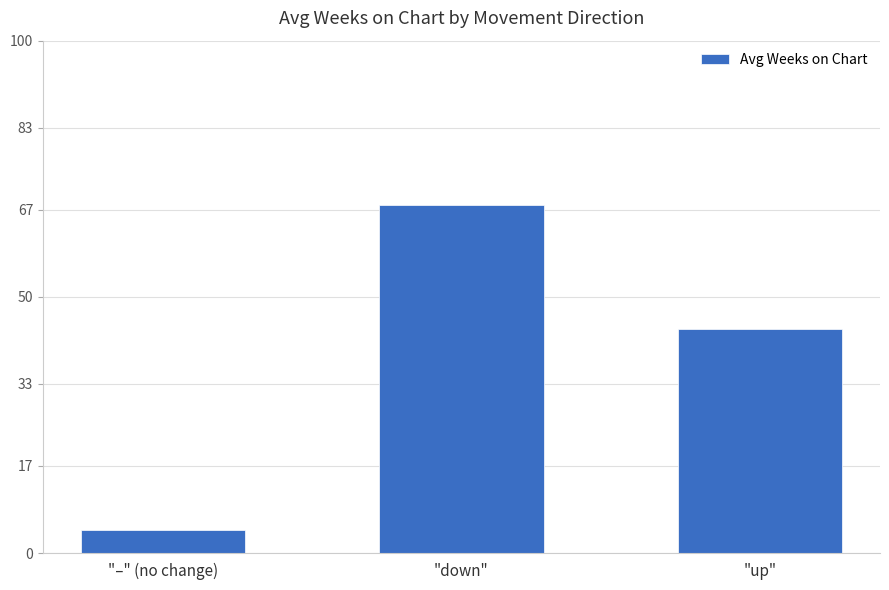

How many bars are there in total?

3